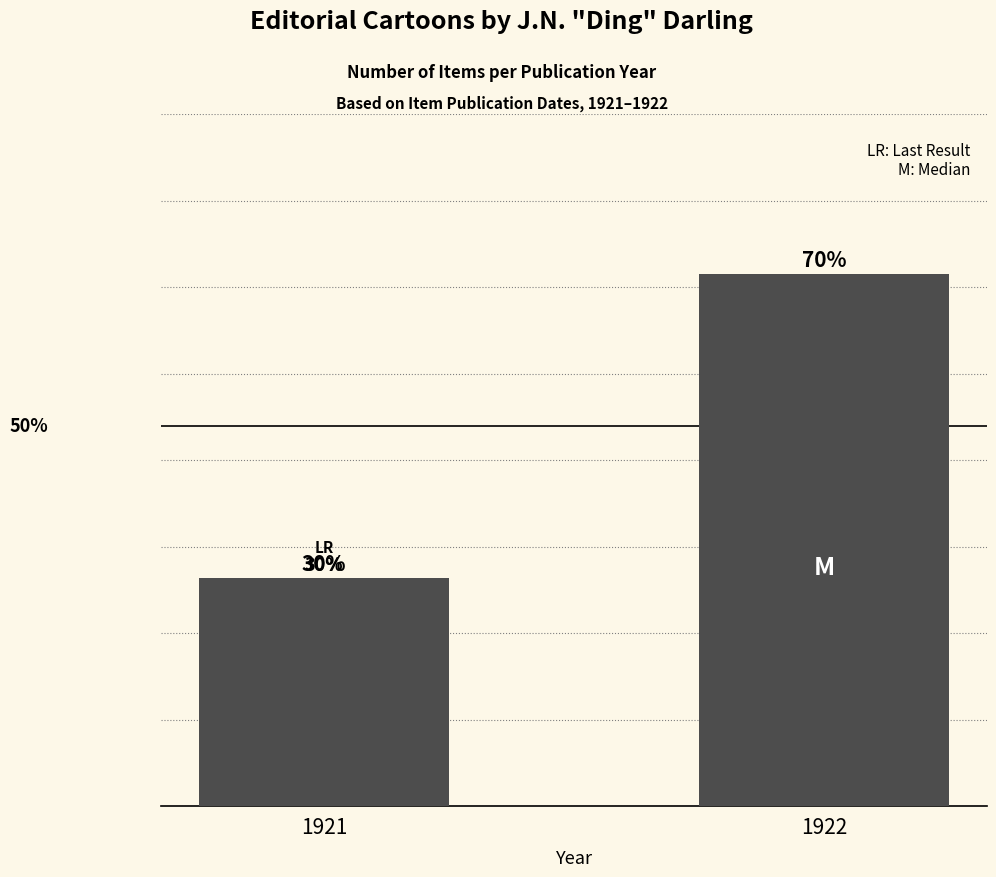

Does the chart contain any negative values?

No